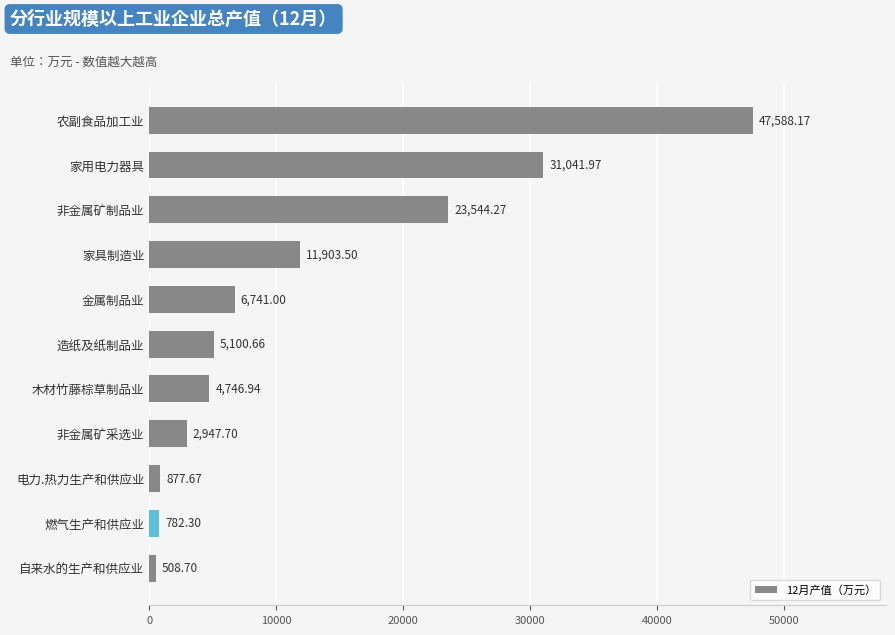

Rank the categories by value from lowest to highest.

自来水的生产和供应业, 燃气生产和供应业, 电力.热力生产和供应业, 非金属矿采选业, 木材竹藤棕草制品业, 造纸及纸制品业, 金属制品业, 家具制造业, 非金属矿制品业, 家用电力器具, 农副食品加工业